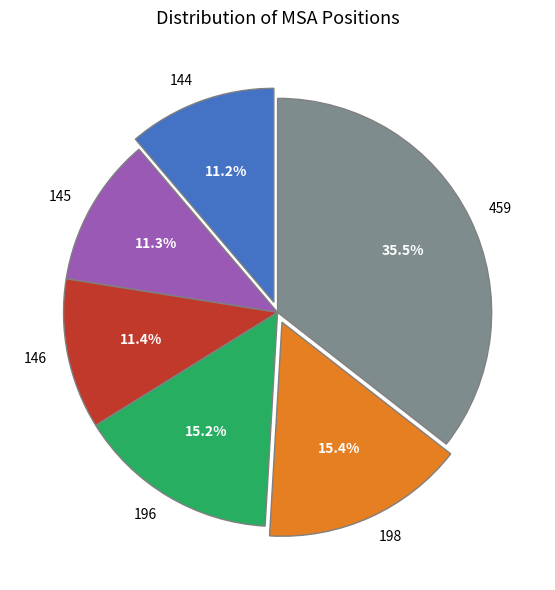

Is there a majority slice in this chart?

No